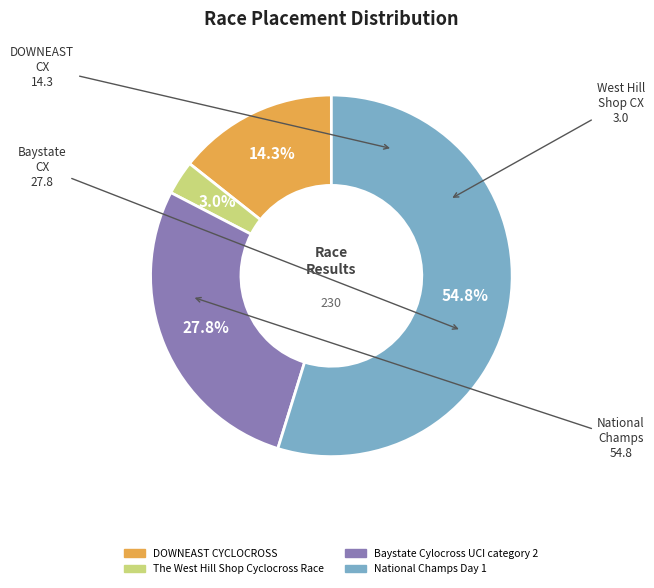

Which slice represents more than half of the pie?

National Champs Day 1